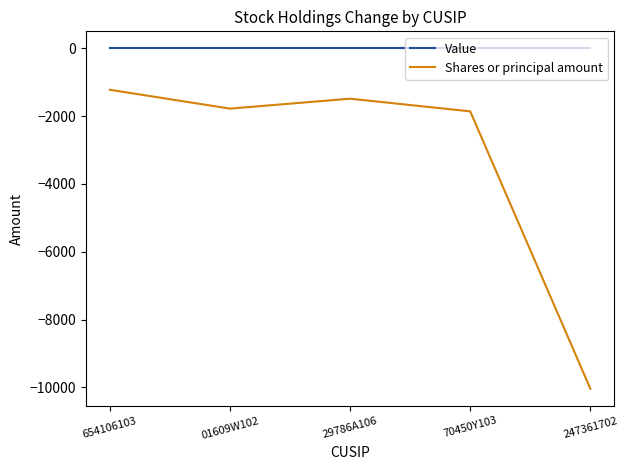

What is the spread (max minus min) of values at 01609W102?

1778